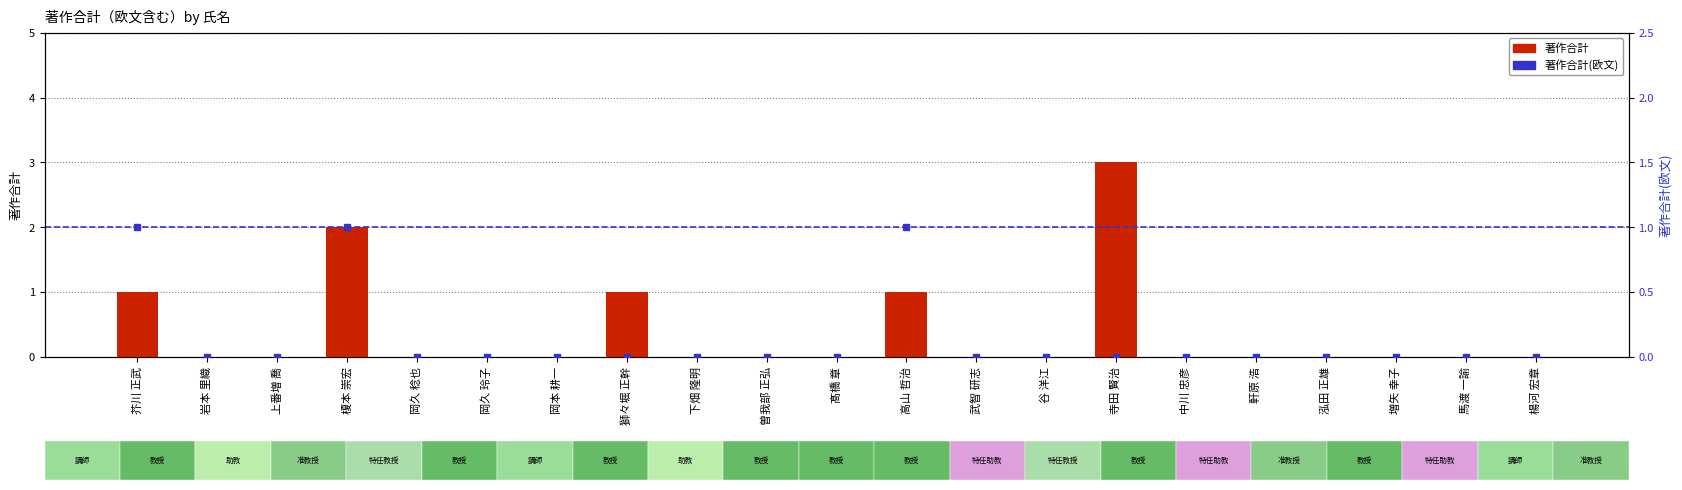

Count the number of categories in the chart.

21